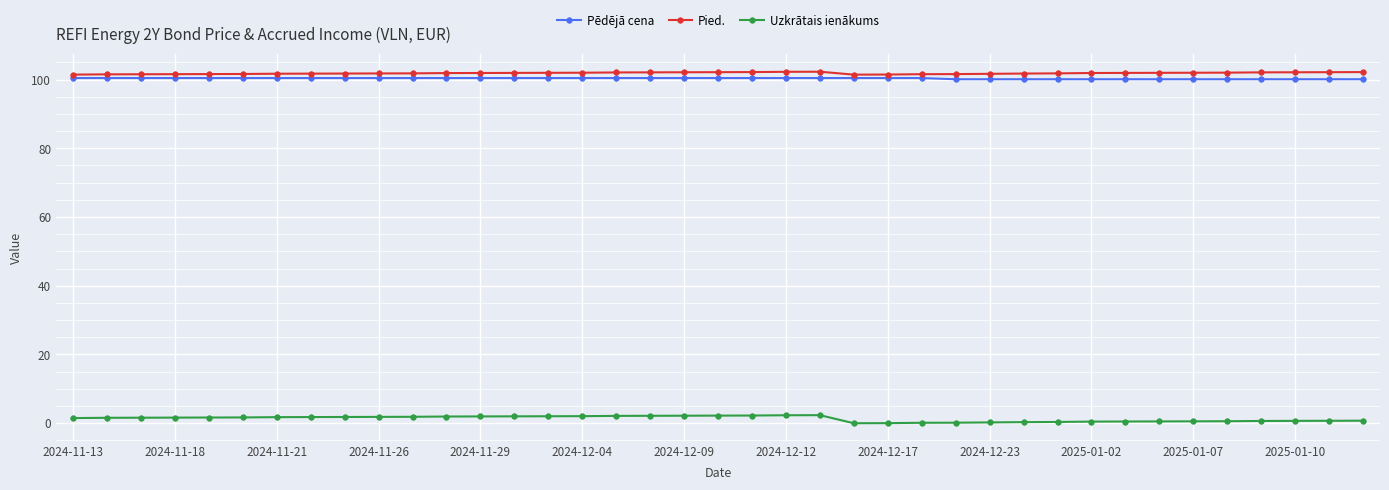

What is the highest value of the Uzkrātais ienākums series?

2.3